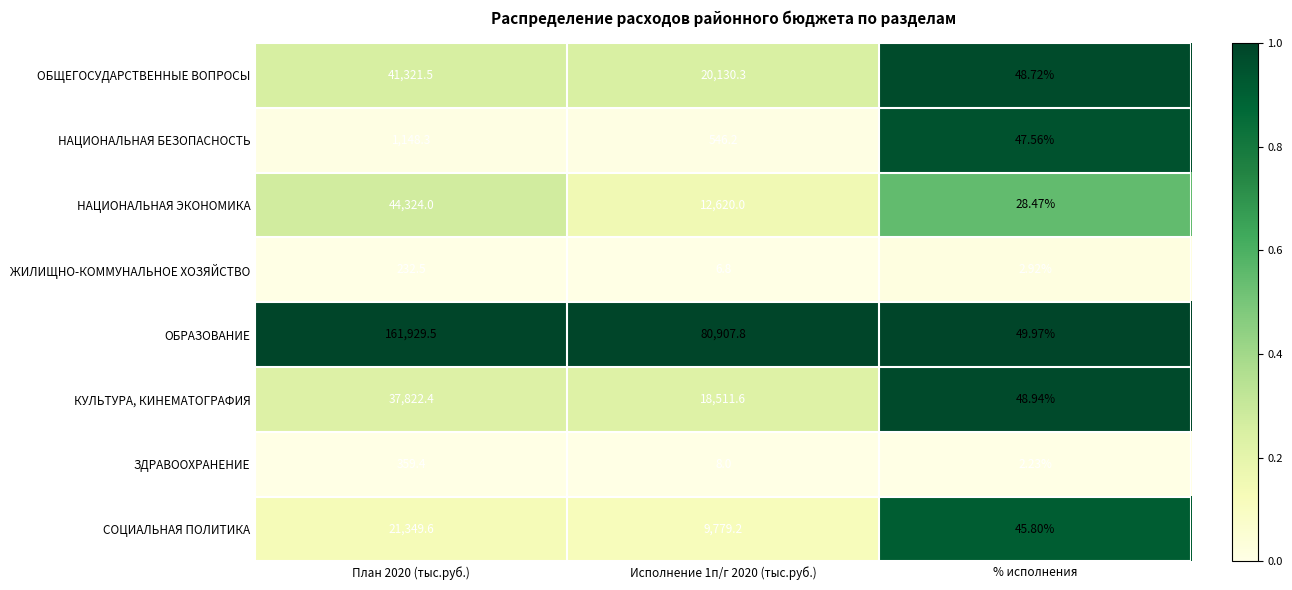

Is the value of СОЦИАЛЬНАЯ ПОЛИТИКА at План 2020 (тыс.руб.) greater than the value of ОБРАЗОВАНИЕ at Исполнение 1п/г 2020 (тыс.руб.)?

No